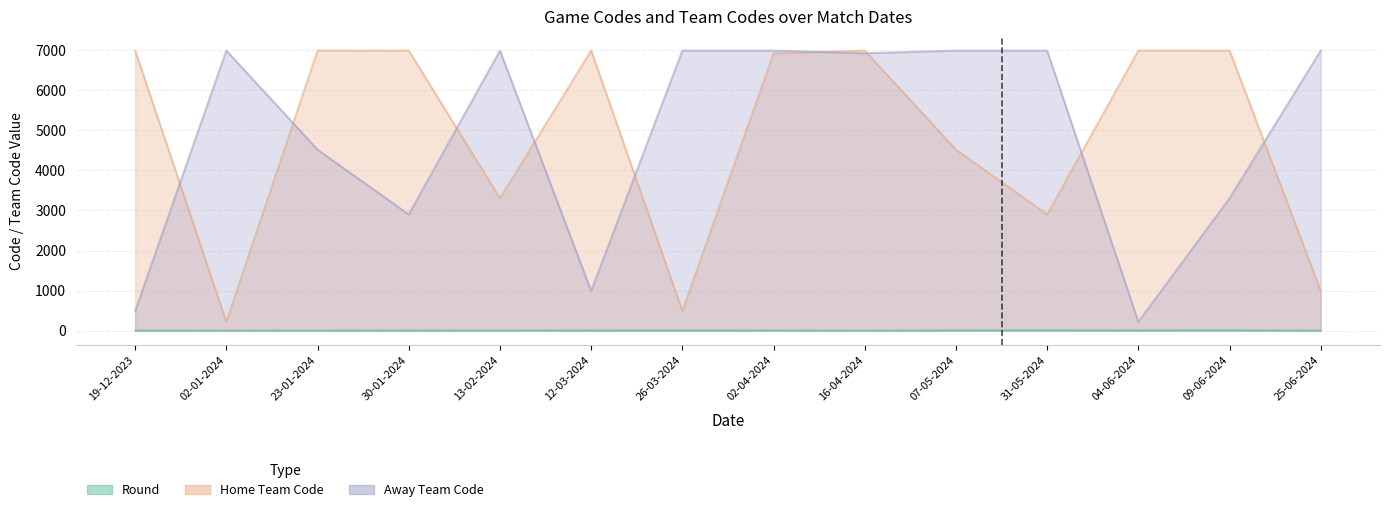

What is the difference between the maximum and minimum values in the Home Team Code series?

6769